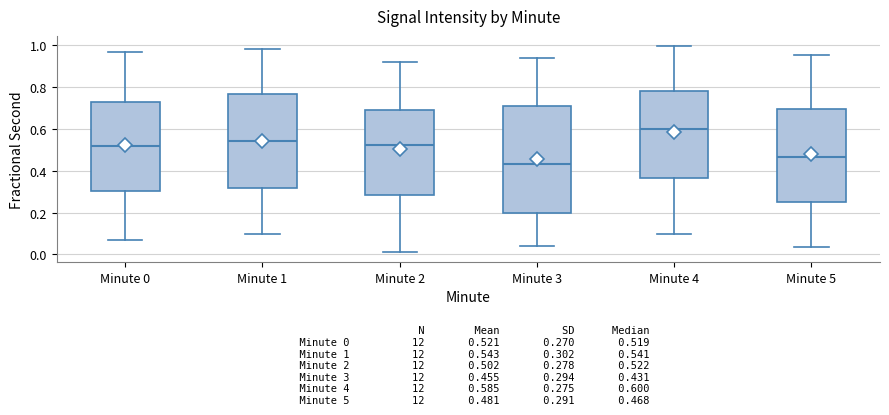

Which box's median line is the lowest?

Minute 3